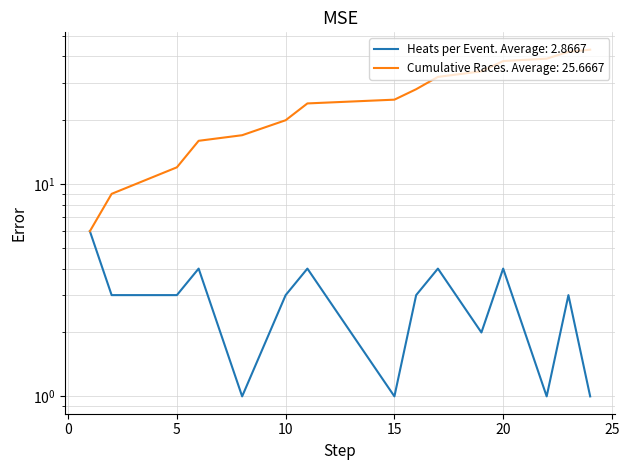

What is the spread (max minus min) of values at 15?

24